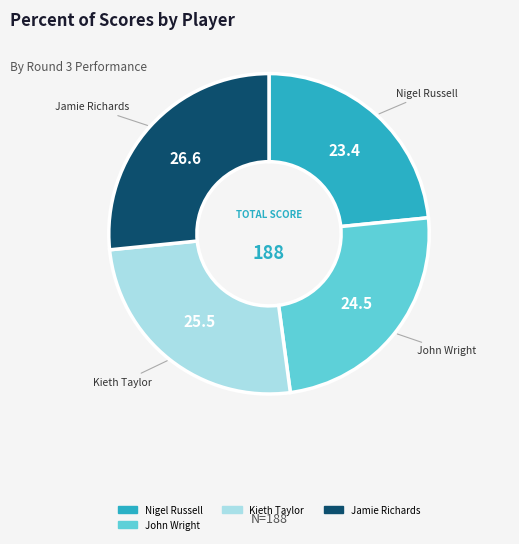

Is there any slice that represents more than half of the pie?

No